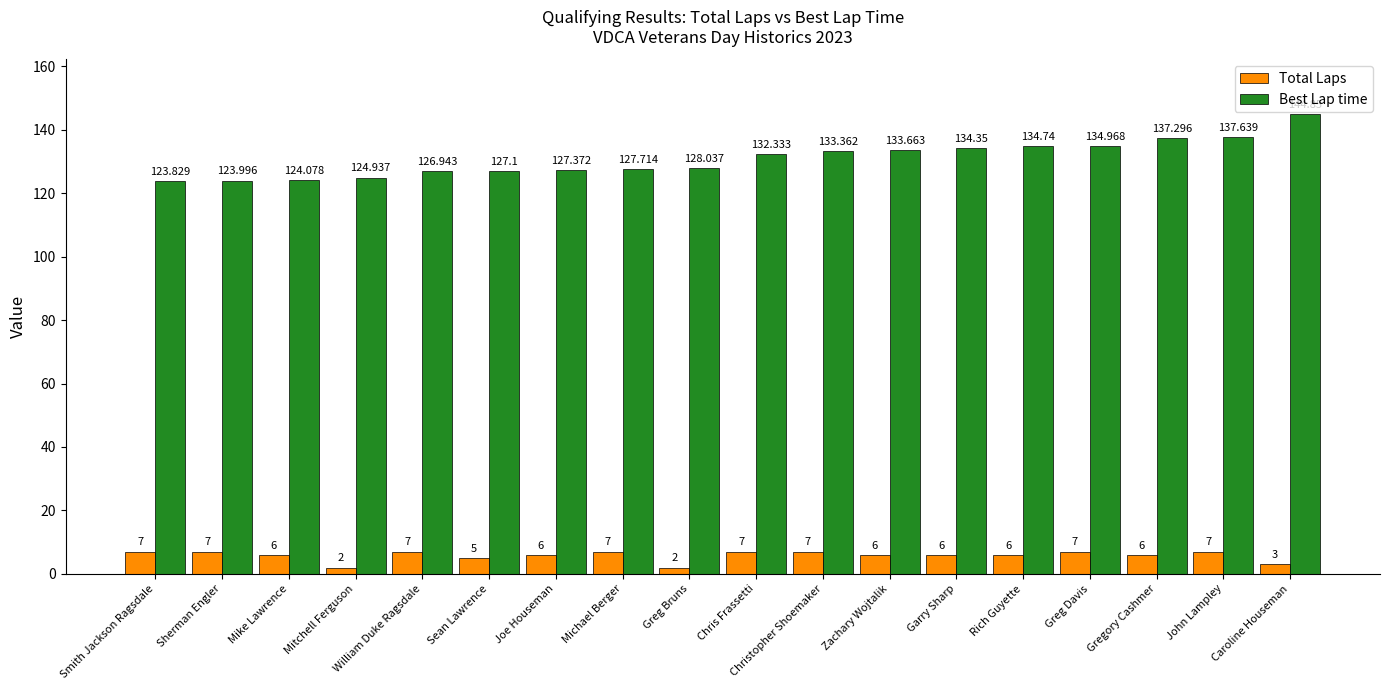

Which series has the largest range (max minus min)?

Best Lap time